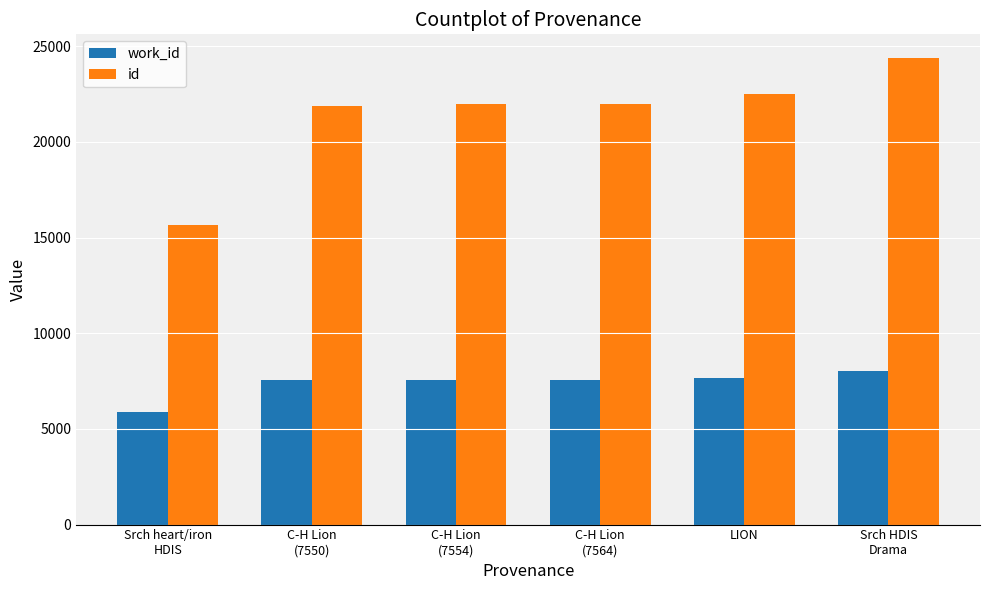

What is the difference between the maximum and minimum values in the work_id series?

2140